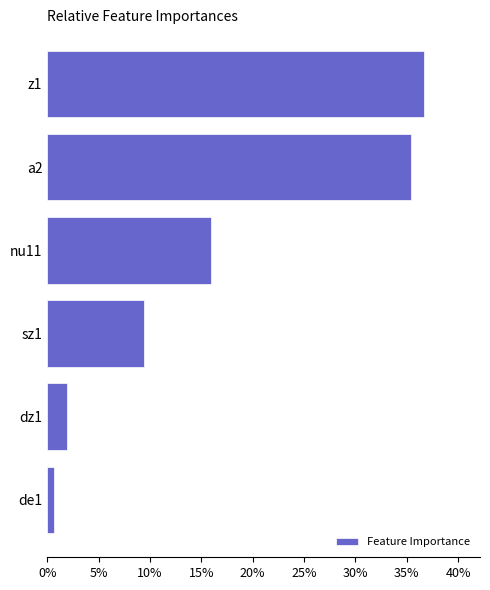

How many categories are shown in the chart?

6